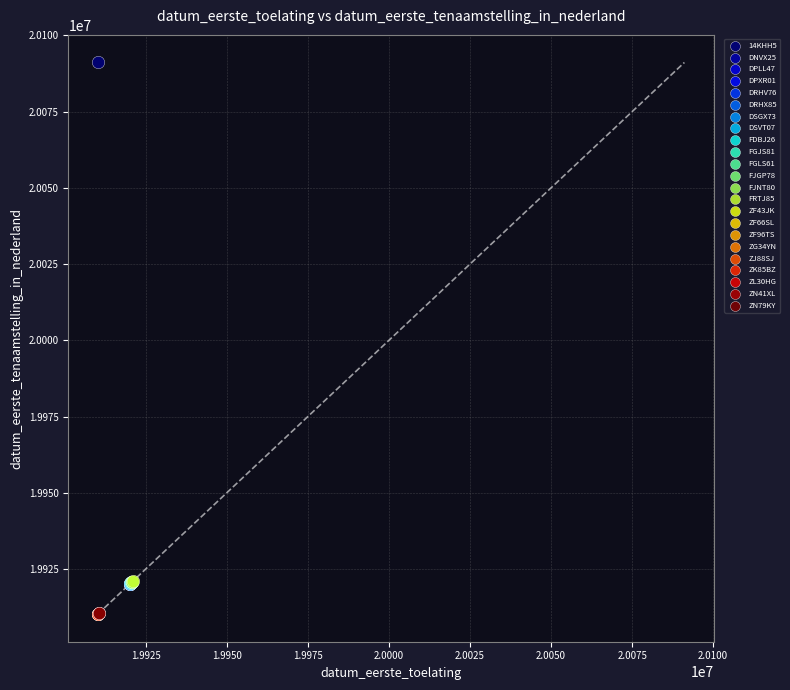

Which series reaches the maximum Y coordinate?

14KHH5